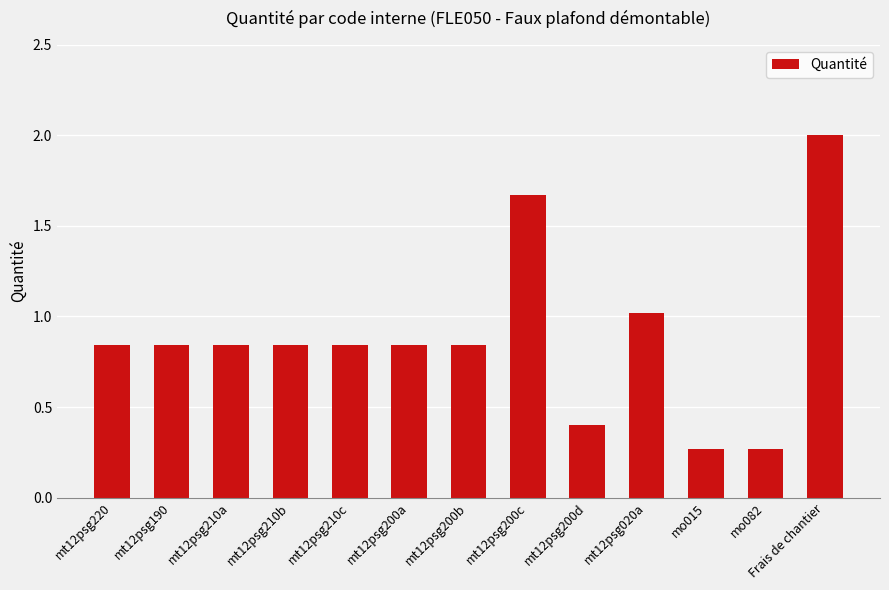

What position from the left is mo082?

12